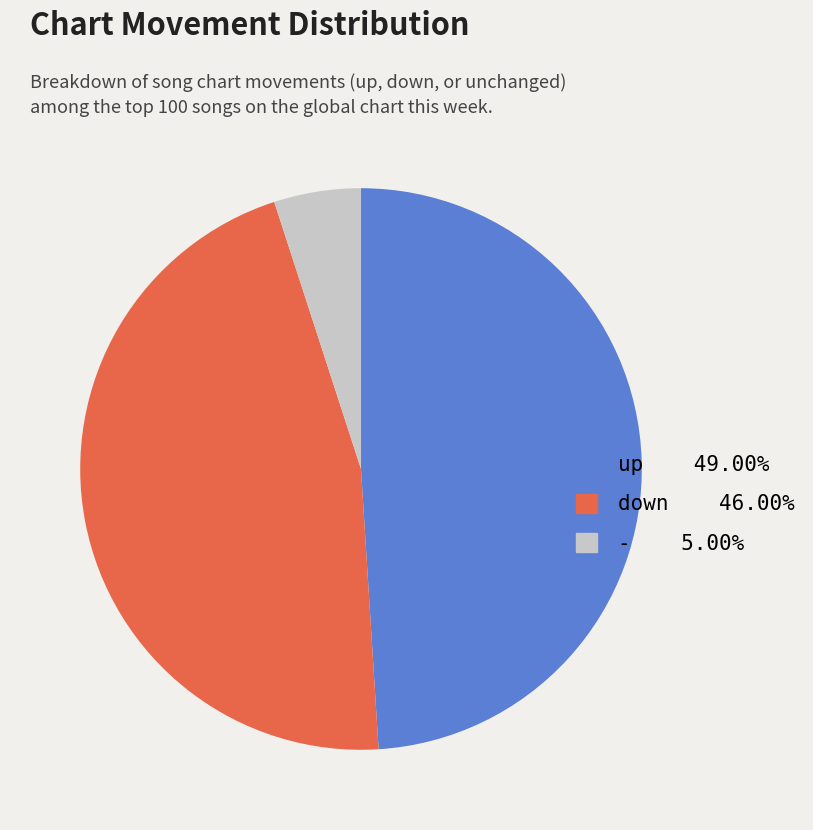

Which category has the smallest portion of the pie?

-